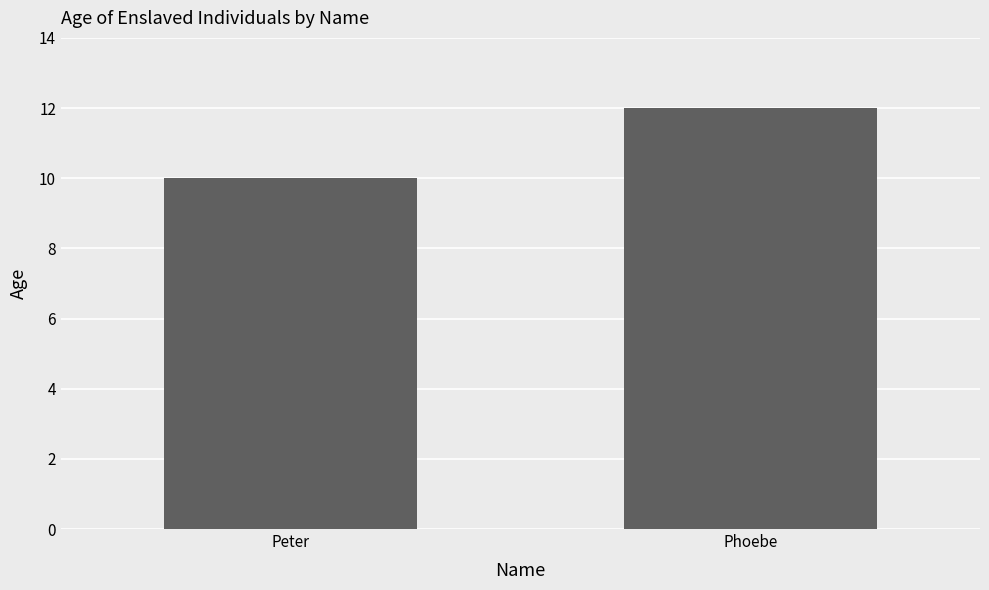

Count the values in the range 10 to 12.

2